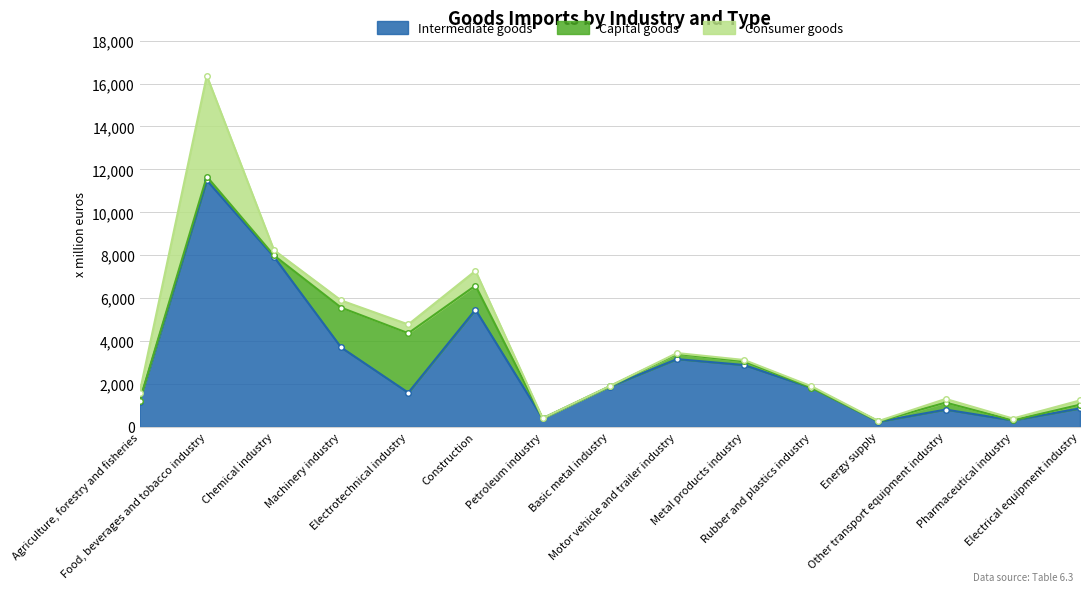

Which has a higher value, Electrical equipment industry or Basic metal industry?

Basic metal industry